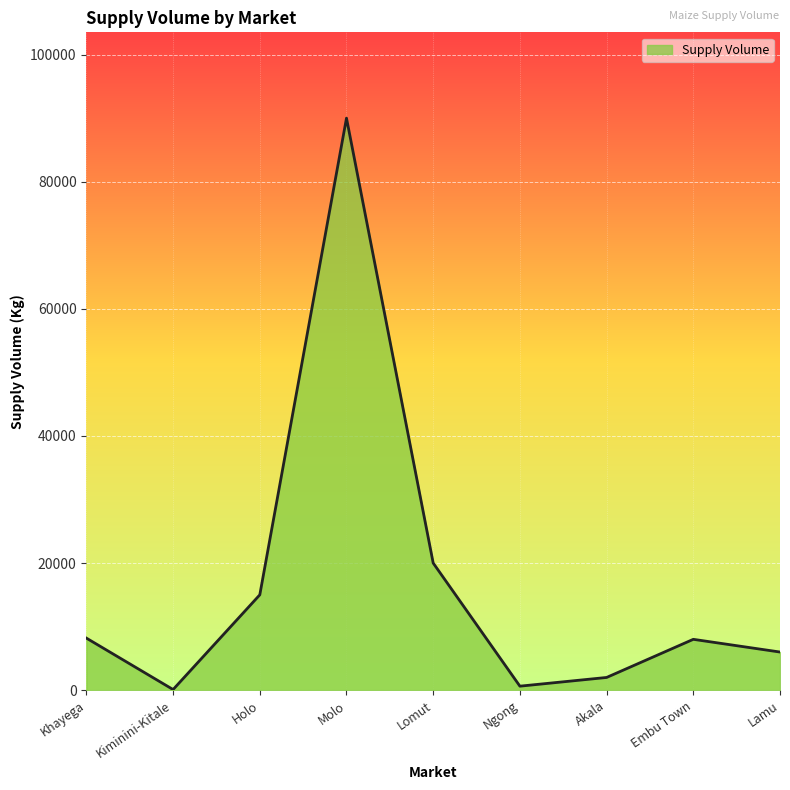

What position from the right is Embu Town?

2